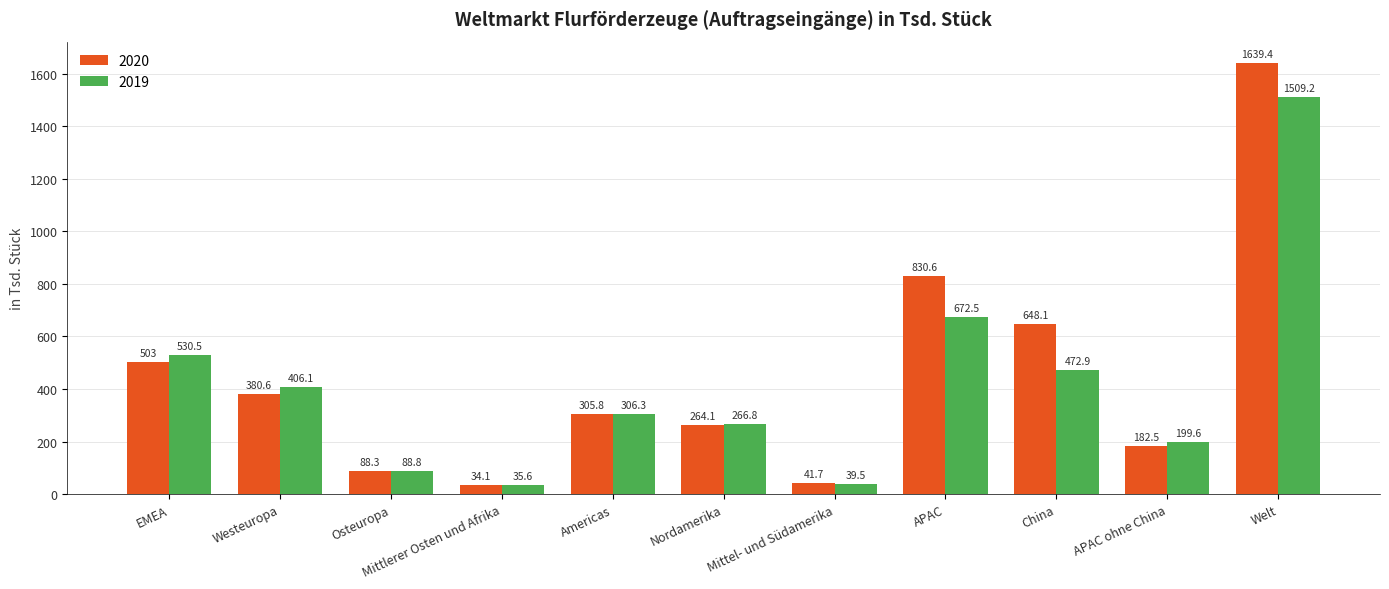

What is the difference between the highest and lowest values at Osteuropa?

0.5